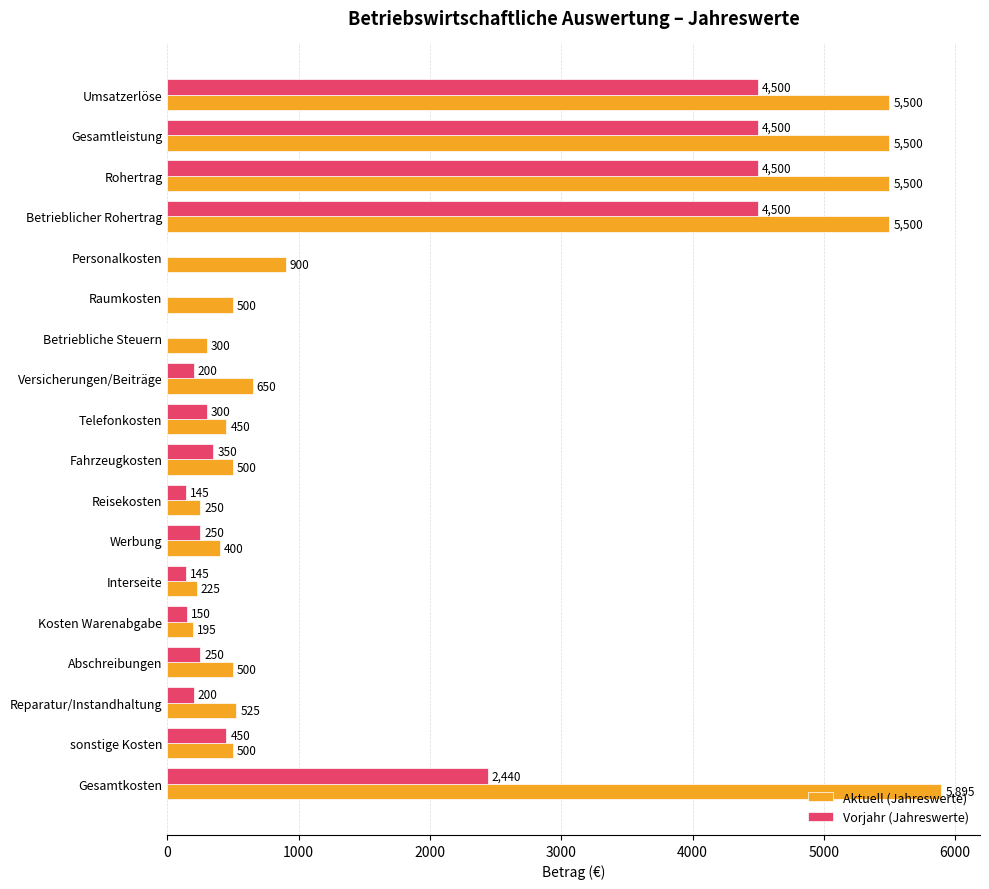

Is the value of Vorjahr (Jahreswerte) at Gesamtkosten greater than the value of Aktuell (Jahreswerte) at Personalkosten?

Yes